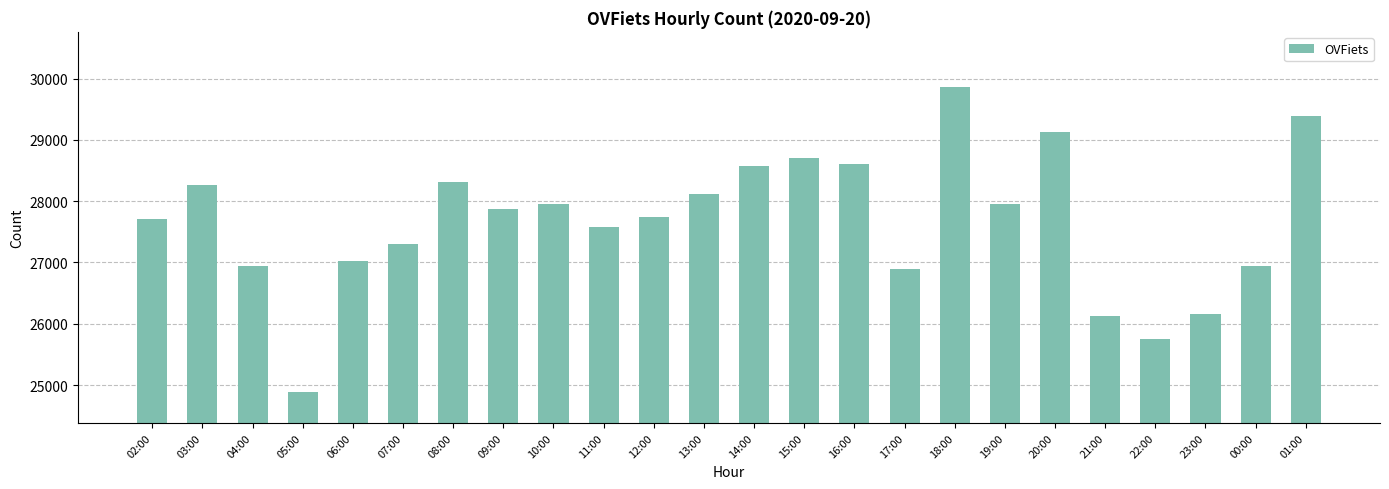

At which label is the value closest to 27372?

07:00